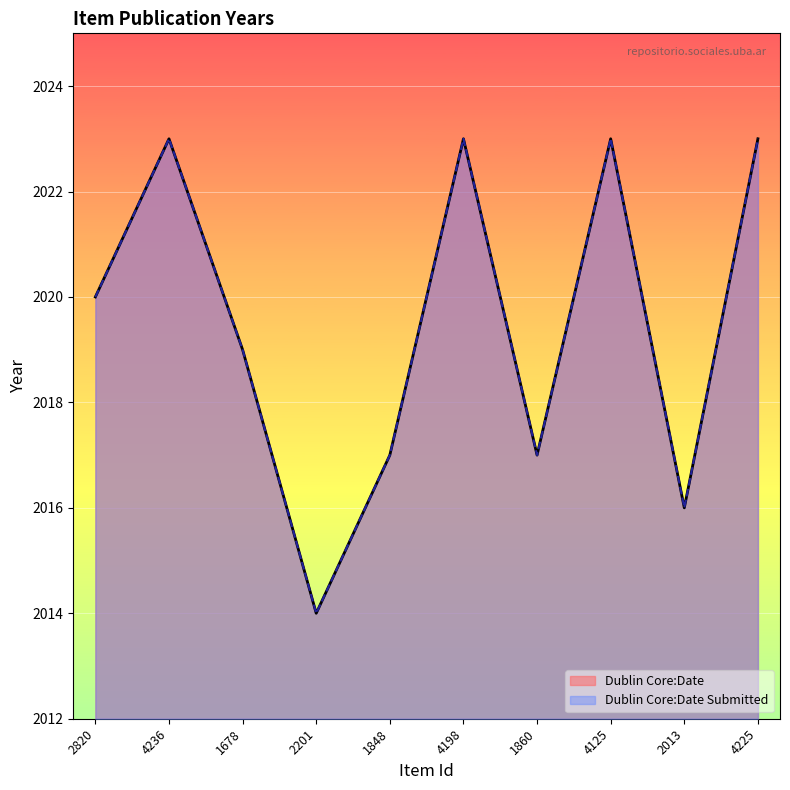

Which category has the highest value across all series?

4236